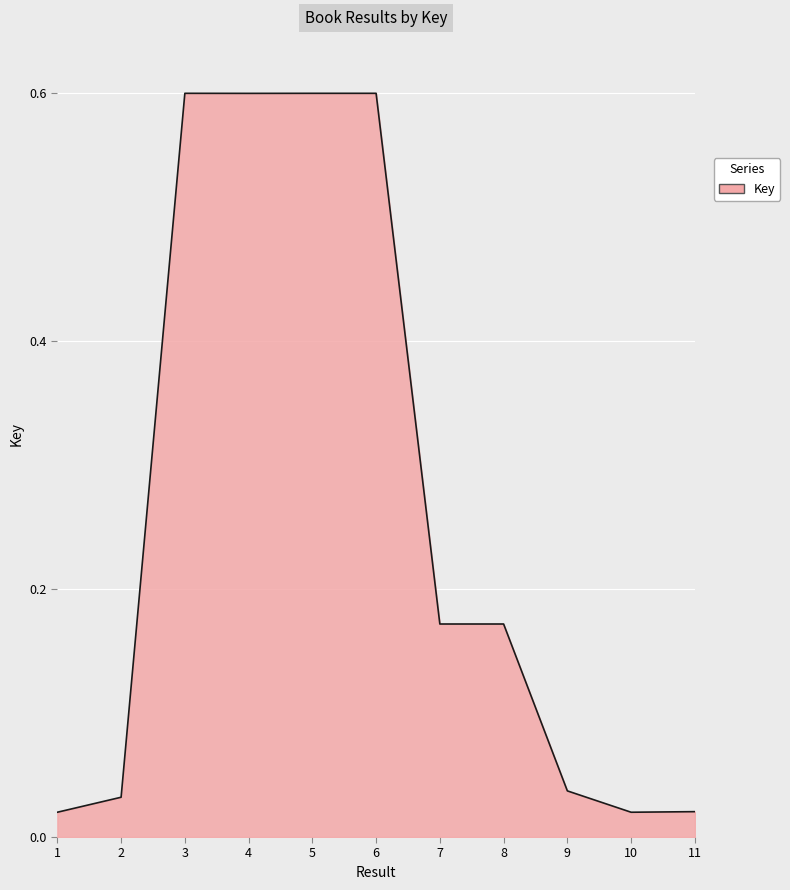

What is the maximum value shown in the chart?

0.6